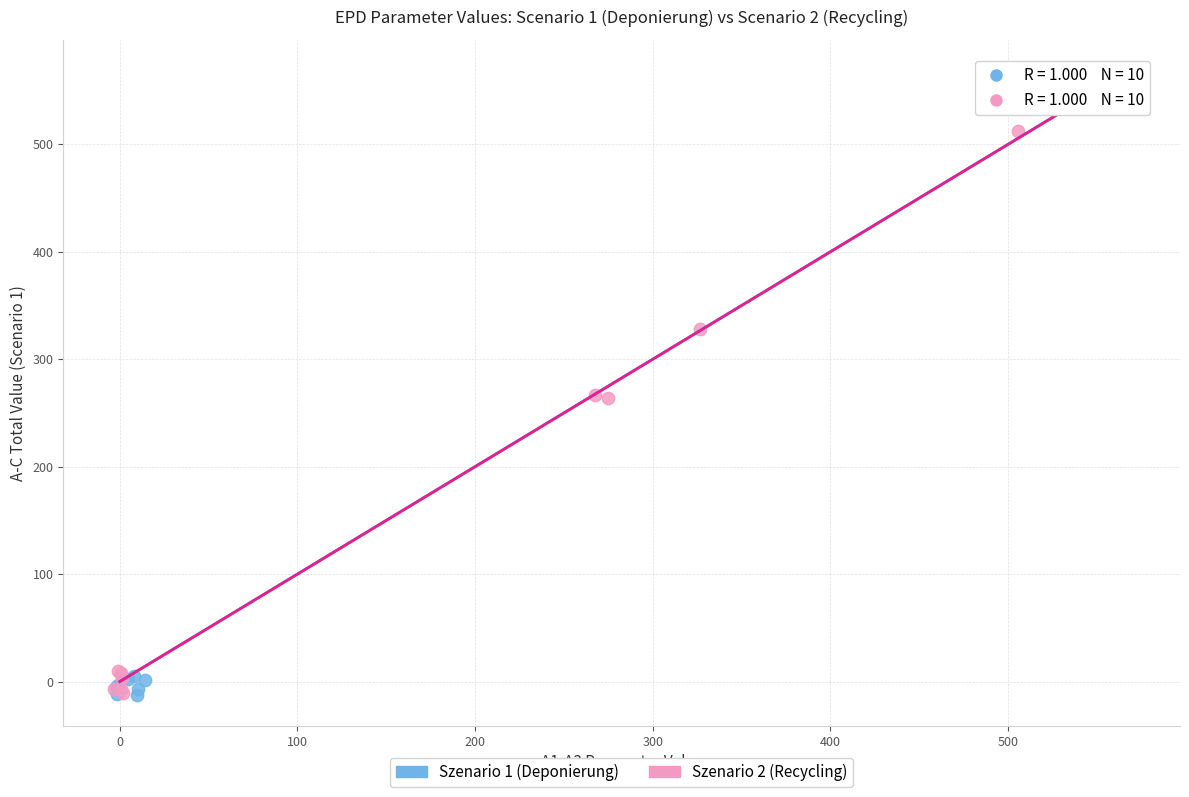

What are all the series names shown in the legend?

Szenario 1 (Deponierung), Szenario 2 (Recycling)